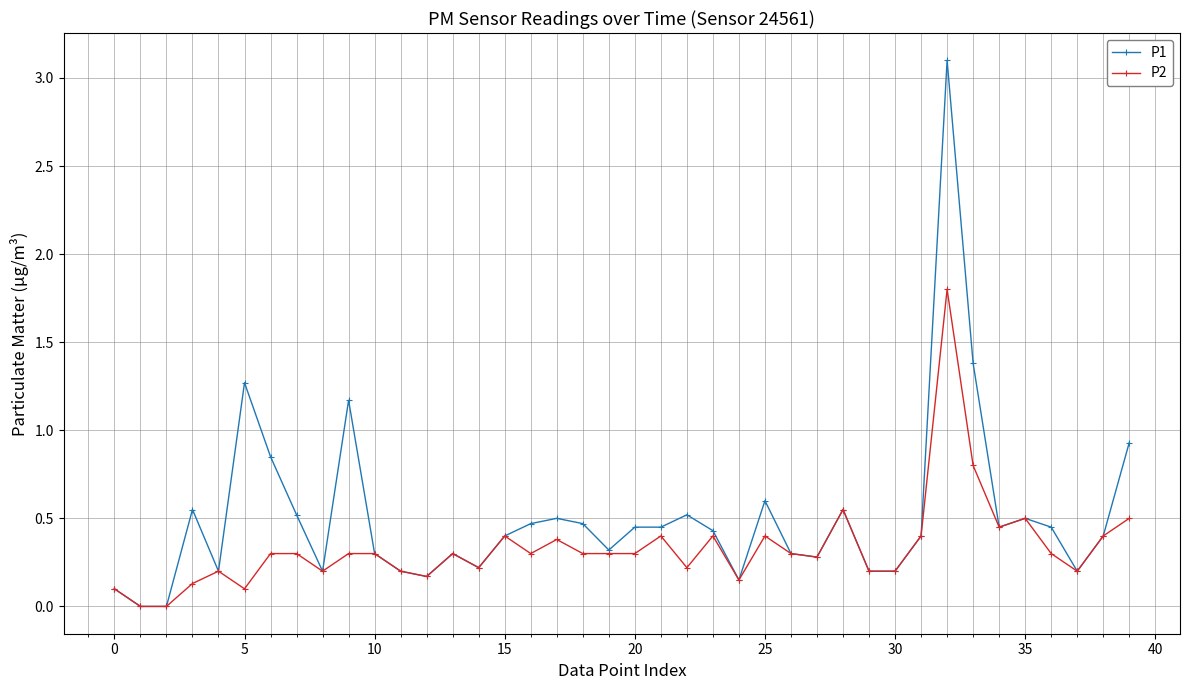

True or false: P2 has more than 2 interior local peaks.

True